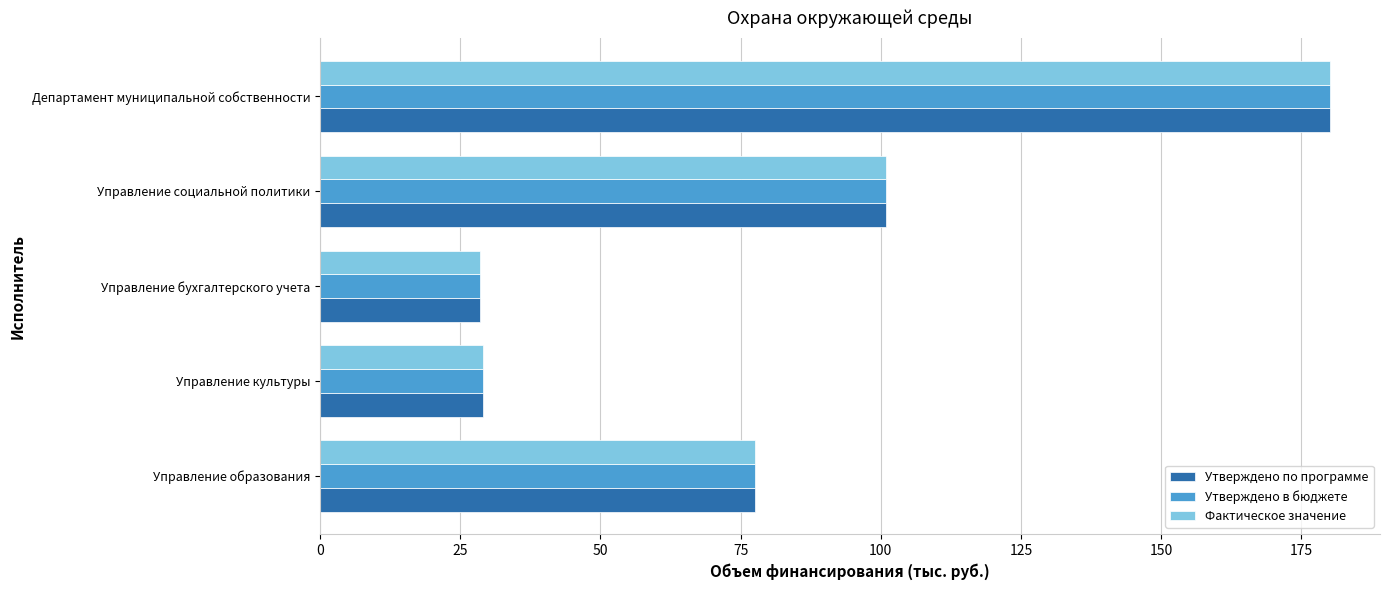

The value of Утверждено в бюджете at Управление социальной политики is 101.0. True or false?

True